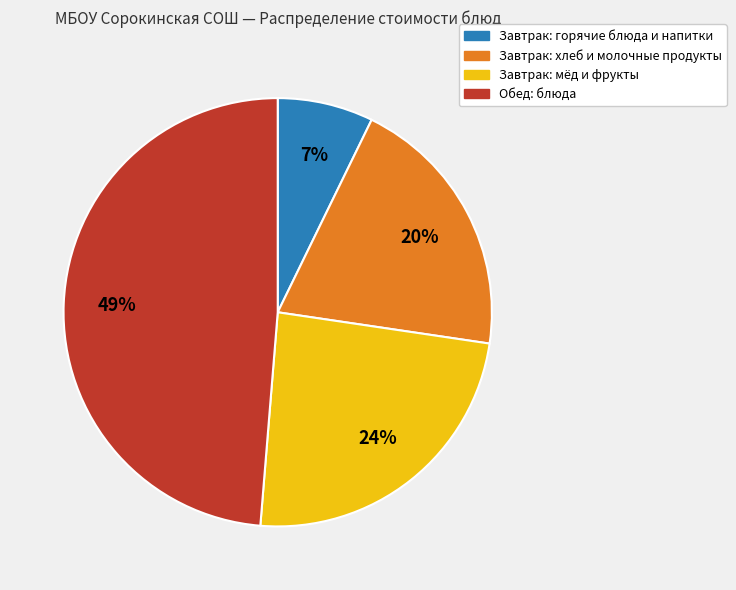

Does Завтрак: горячие блюда и напитки account for over 50% of the chart?

No